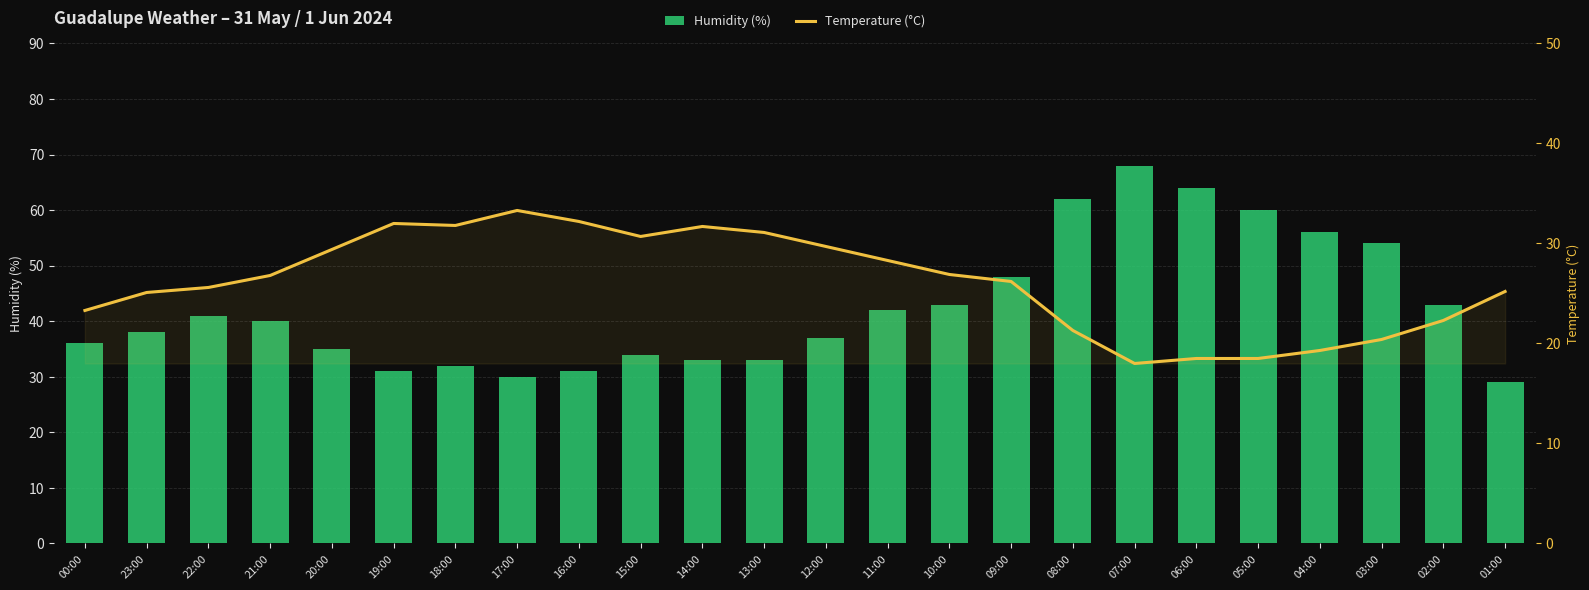

The Humidity (%) series shows 97.9 at 05:00. True or false?

False